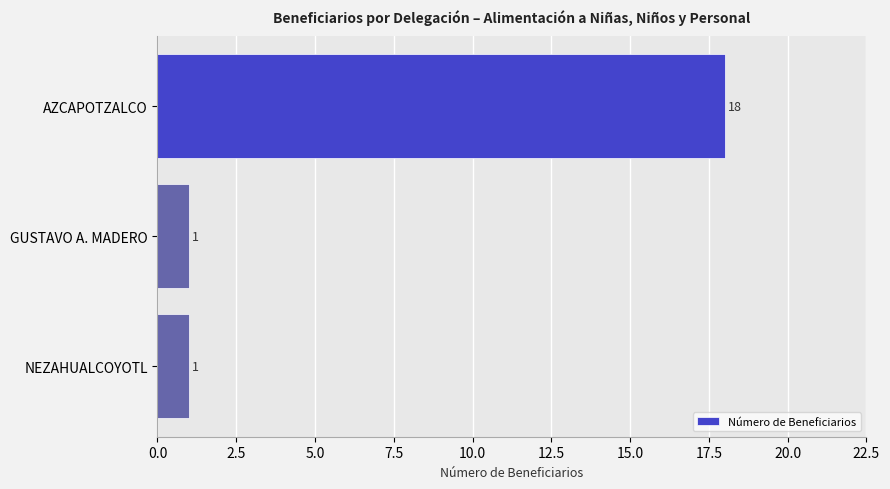

How many values are between 1 and 18?

3